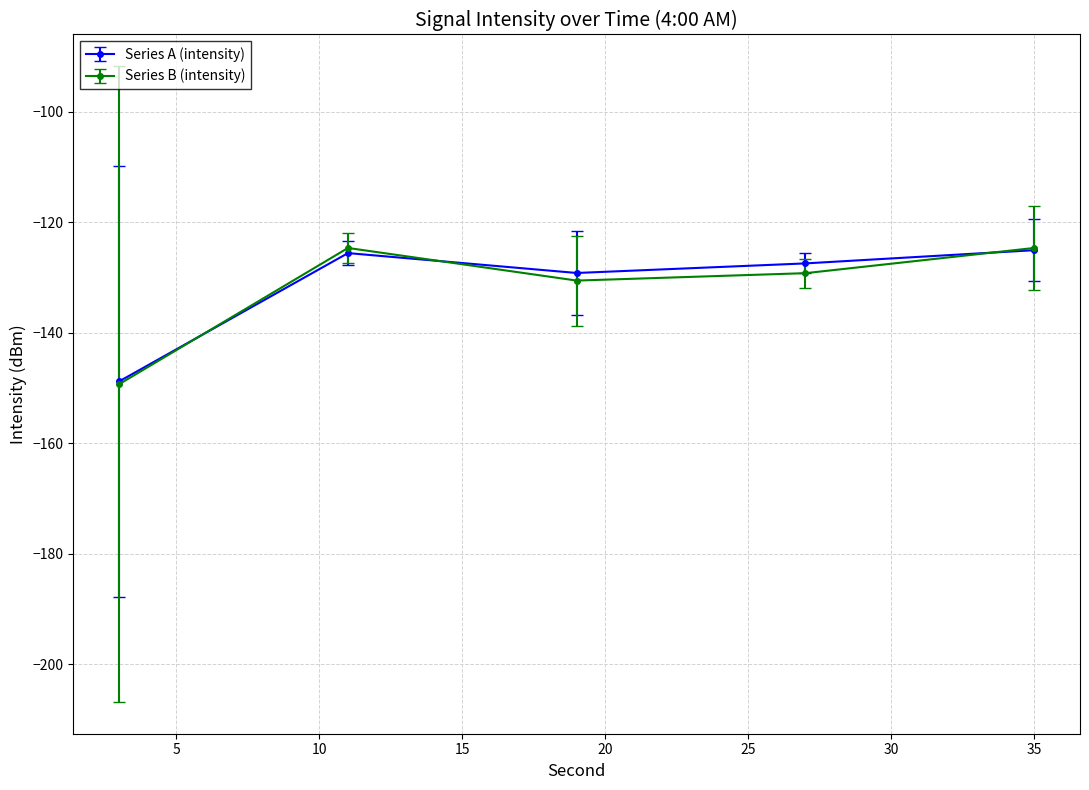

What are all the series names shown in the legend?

Series A (intensity), Series B (intensity)